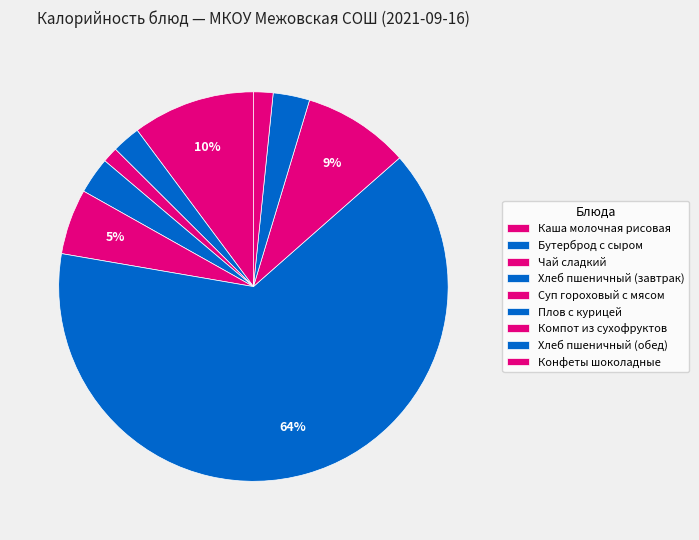

How many segments does this pie chart have?

9